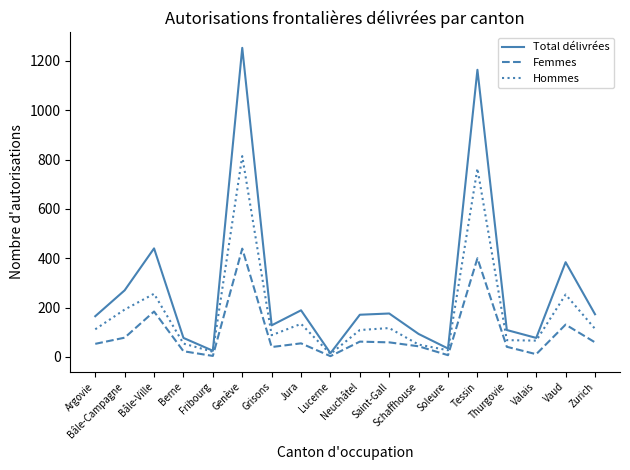

List the series in order of their overall mean, highest first.

Total délivrées, Hommes, Femmes